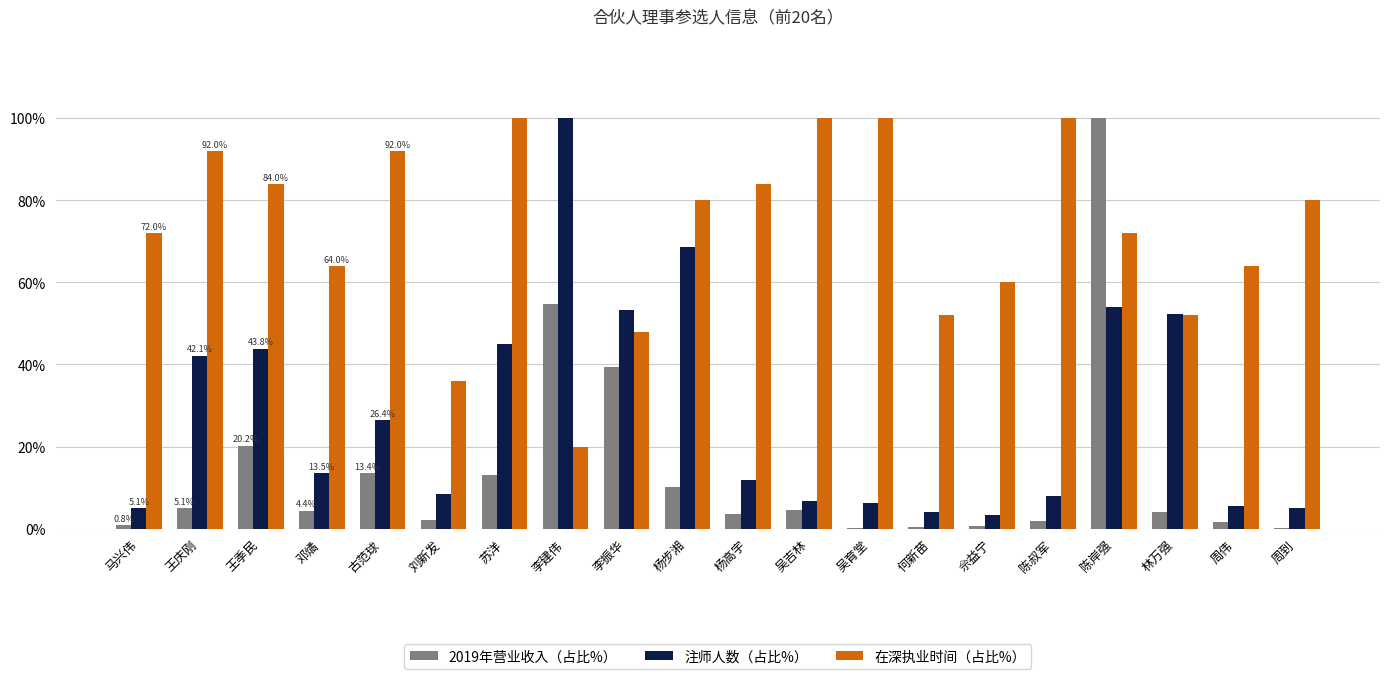

What are all the series names shown in the legend?

2019年营业收入（占比%）, 注师人数（占比%）, 在深执业时间（占比%）